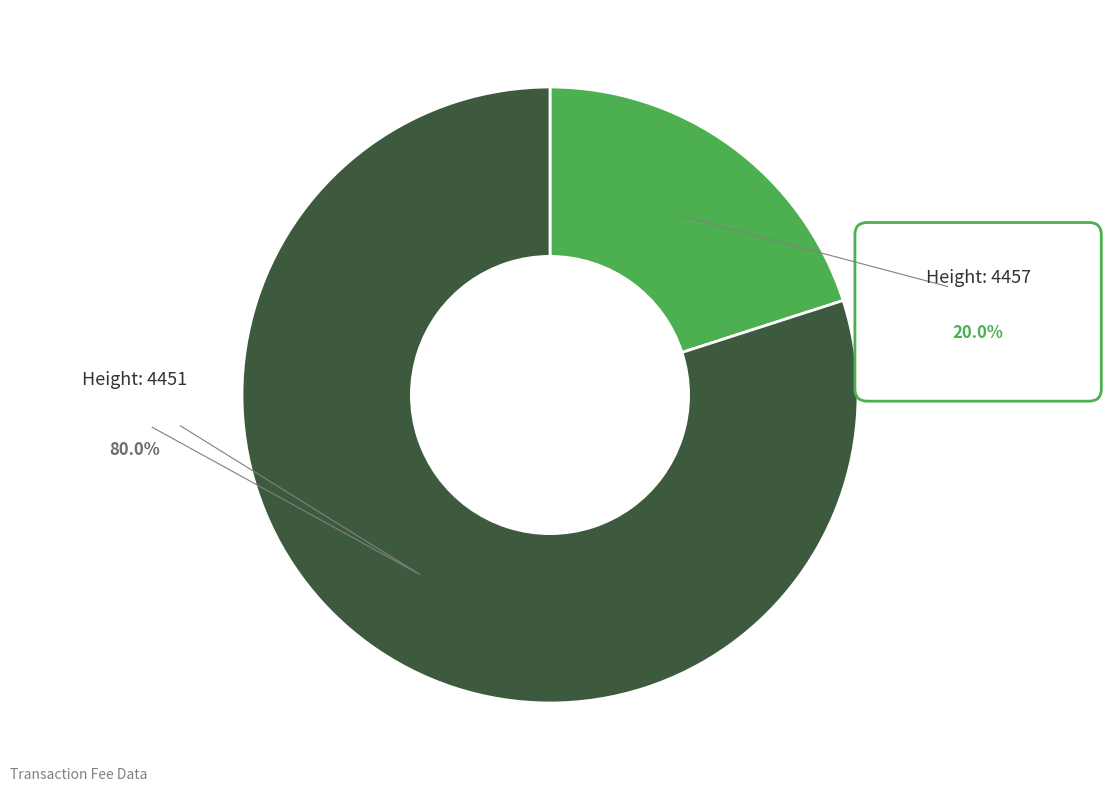

Rank the categories by value from highest to lowest.

4451, 4457